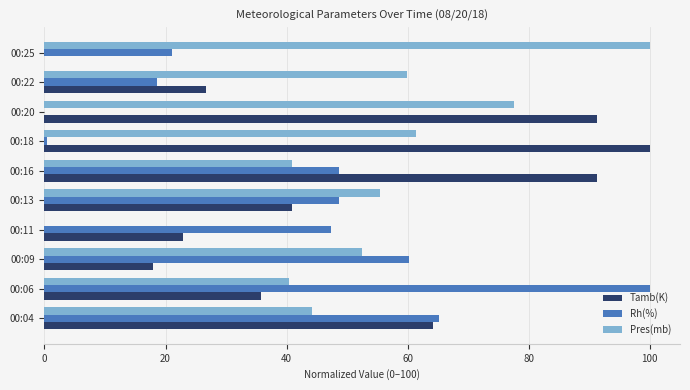

Is the value of Rh(%) at 00:11 greater than the value of Pres(mb) at 00:11?

Yes